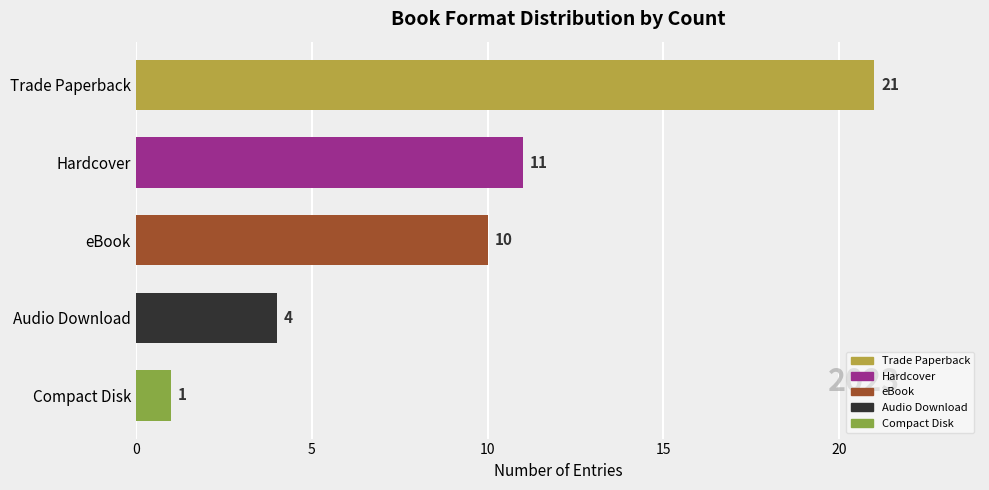

Are the bars grouped side by side (vs. stacked)?

No